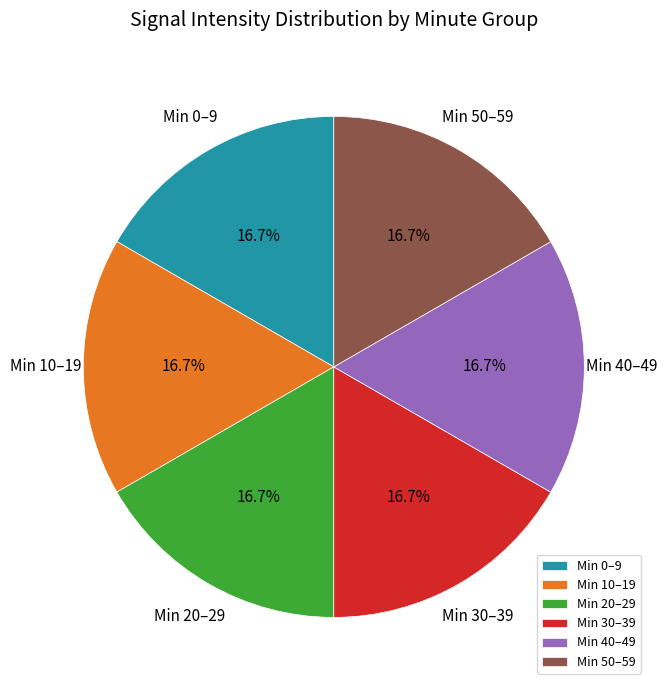

How many segments does this pie chart have?

6